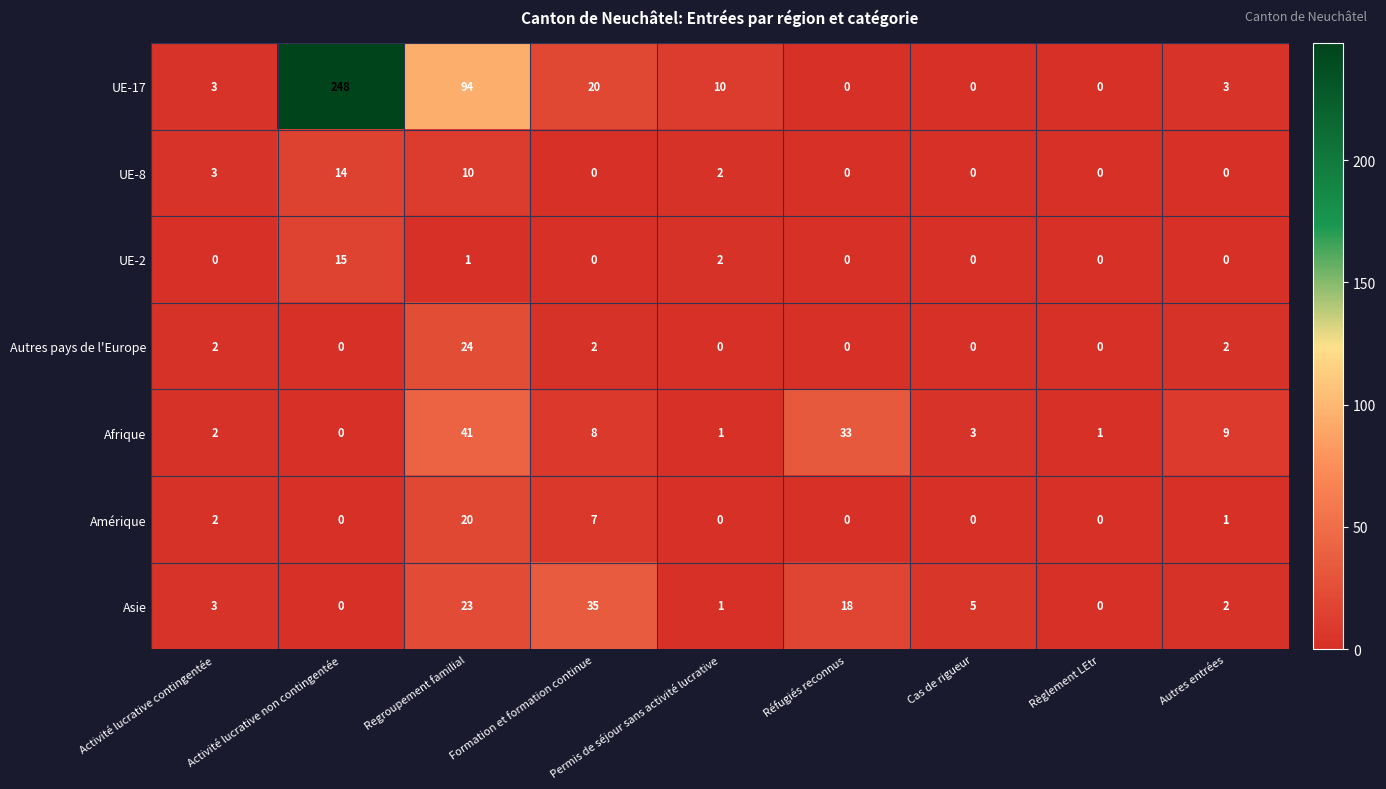

What is the total value across all series at Regroupement familial?

213